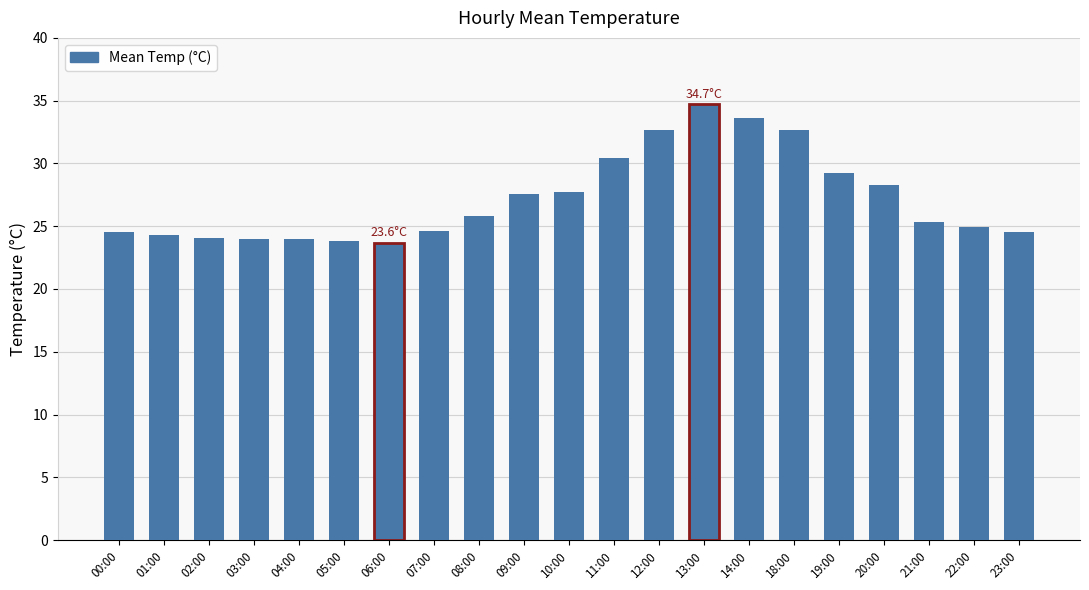

Is it true that the value at 13:00 is 34.7?

True